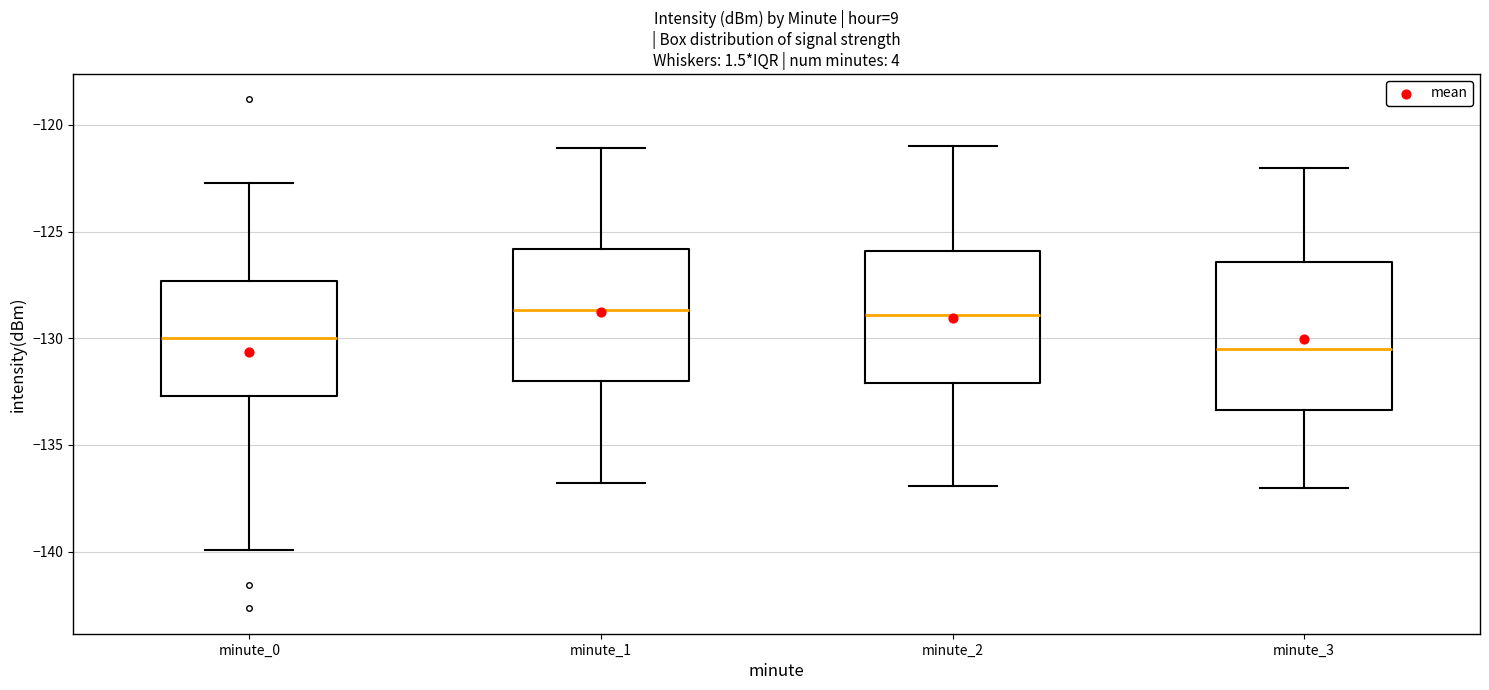

Reading left to right, transcribe this box plot: for each box, give where its median line is, the range the box spans, and where its two whiskers end, as read against the y-axis. The values are not printed on the chart, so give them approximately, as read against the axis.

minute_0: median -130.0, box -132.5 to -127.5, whiskers -140.0 to -122.5
minute_1: median -128.5, box -132.0 to -126.0, whiskers -137.0 to -121.0
minute_2: median -129.0, box -132.0 to -126.0, whiskers -137.0 to -121.0
minute_3: median -130.5, box -133.5 to -126.5, whiskers -137.0 to -122.0